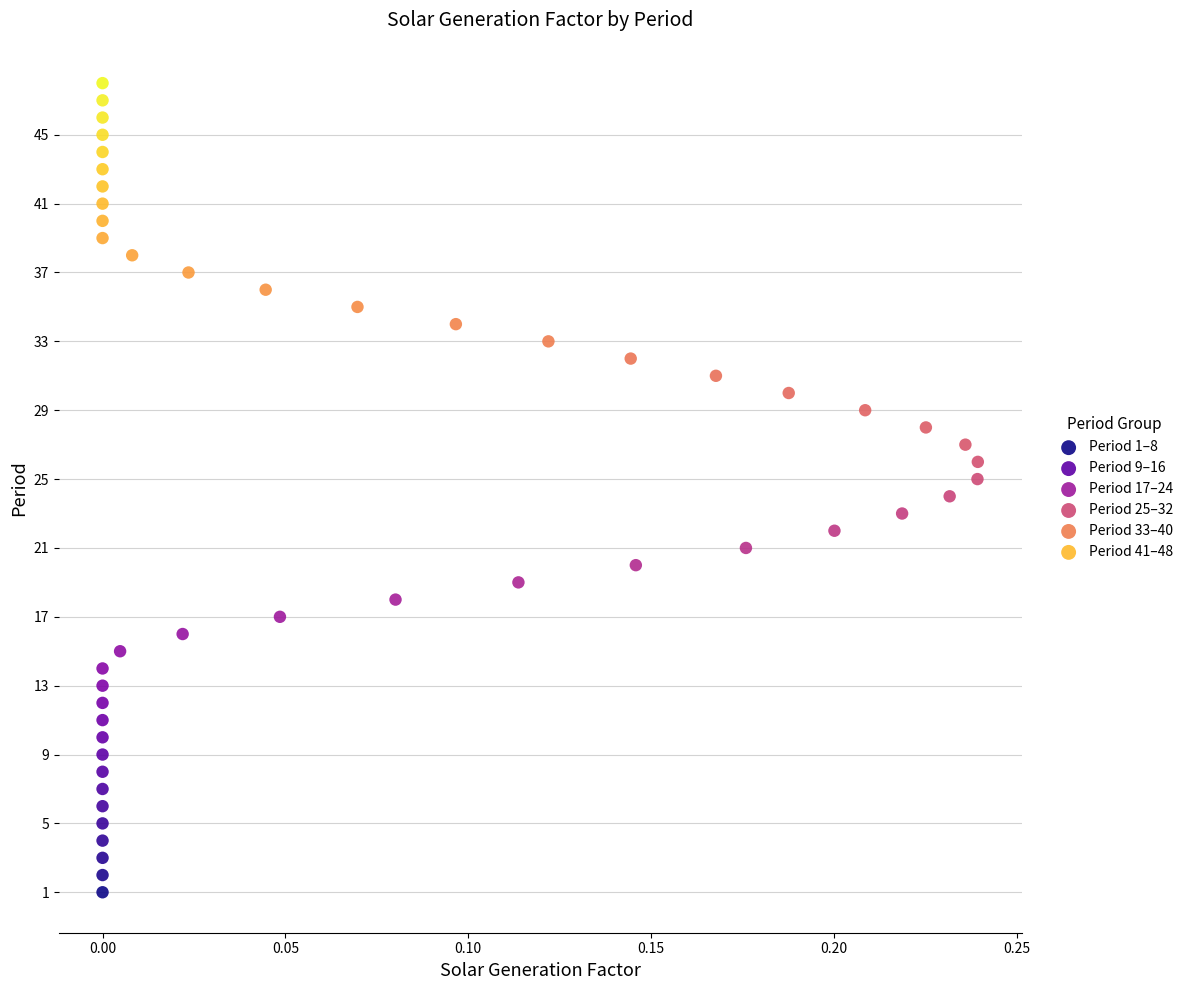

Which series reaches the minimum Y coordinate?

Period 1–8